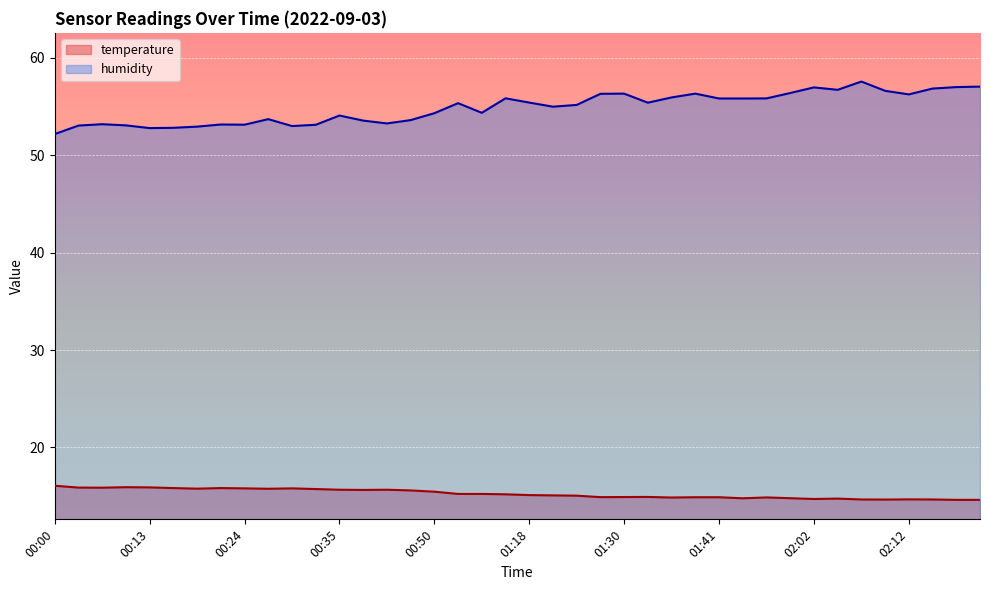

In humidity, how many points are higher than both neighbors (excluding endpoints)?

10